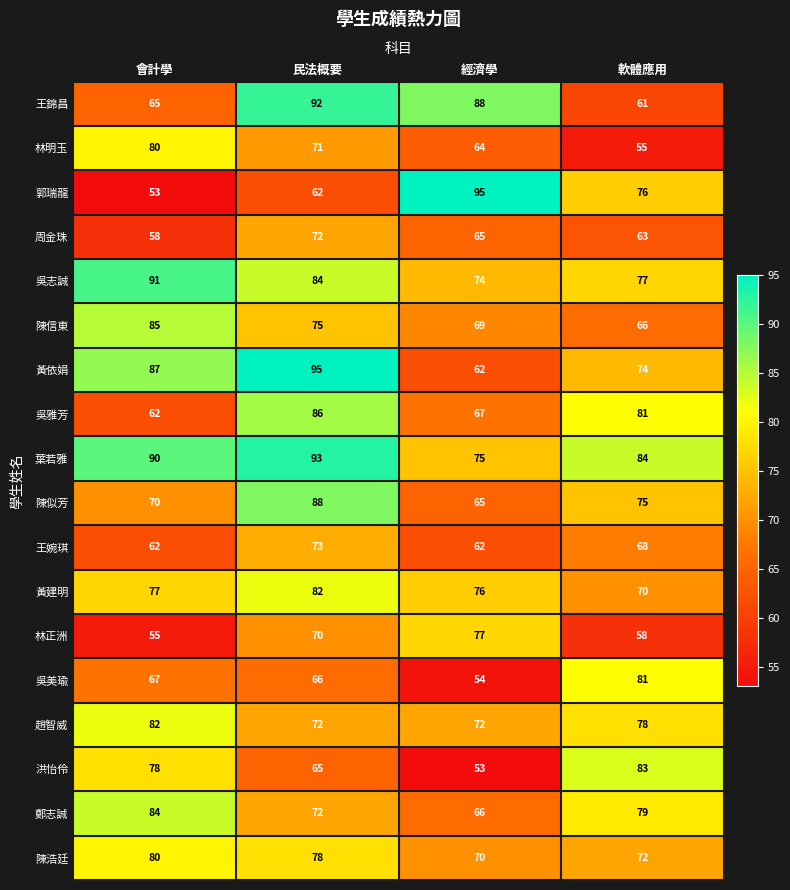

At which category is the sum across all series the highest?

民法概要